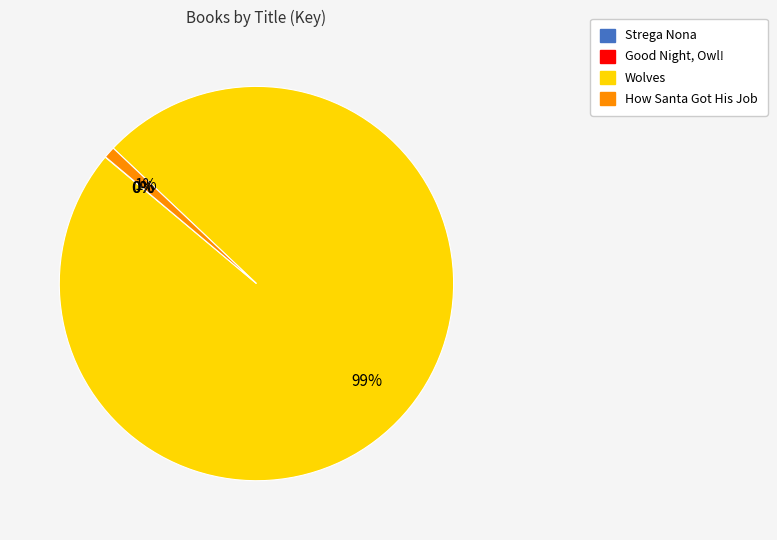

Which slice is the largest?

Wolves